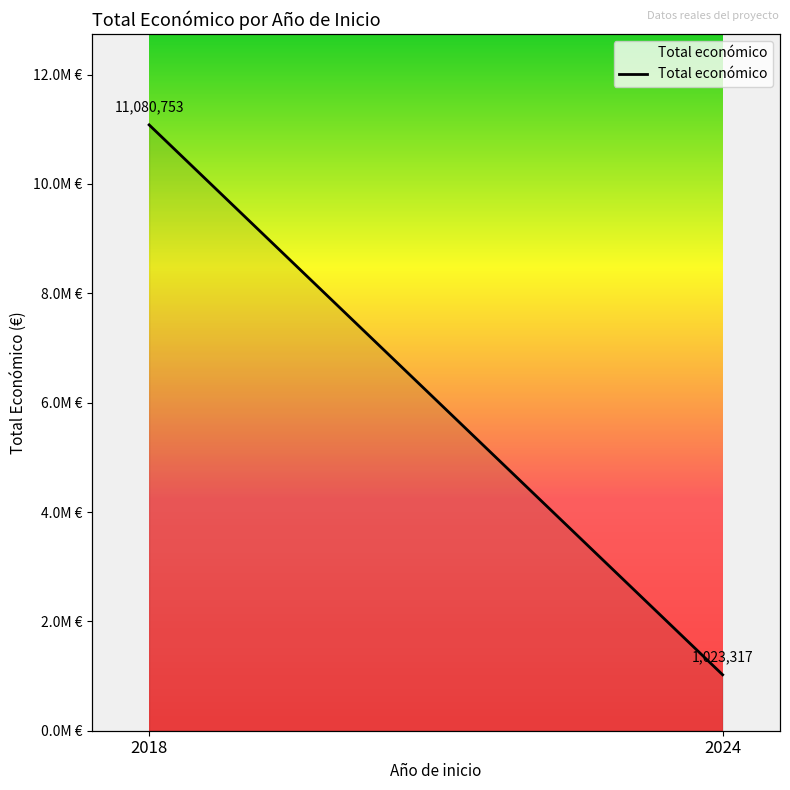

Reading left to right, extract all data points from this chart.

11080753	1023317